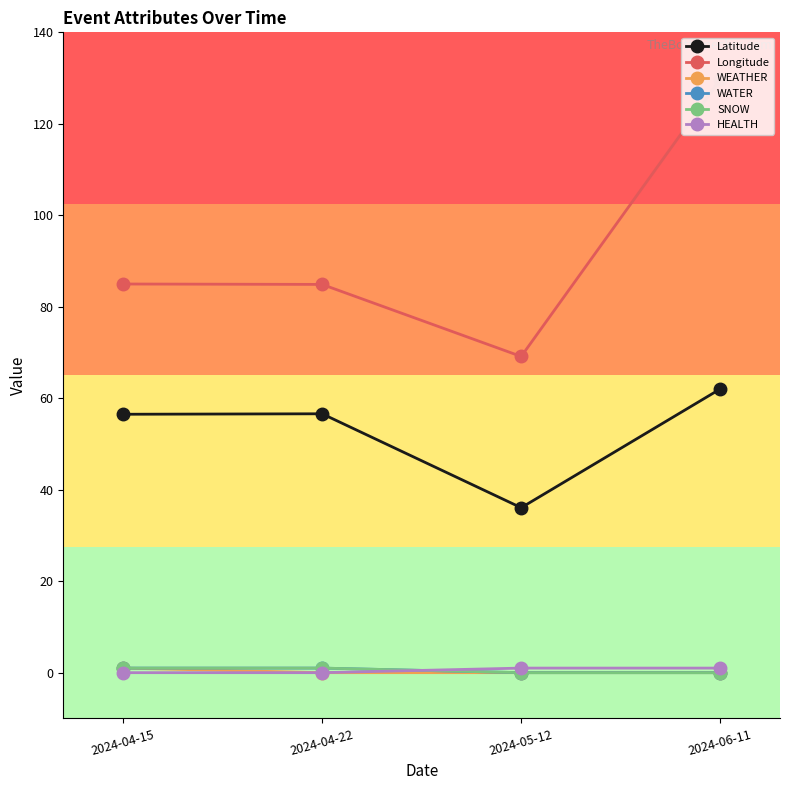

Is this an area chart (filled region under the line)?

No